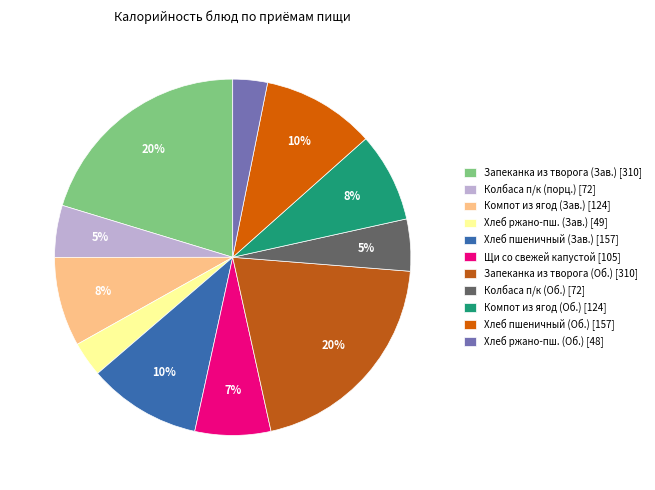

To the nearest percent, what is the difference between the largest and smallest slice percentages?

17%